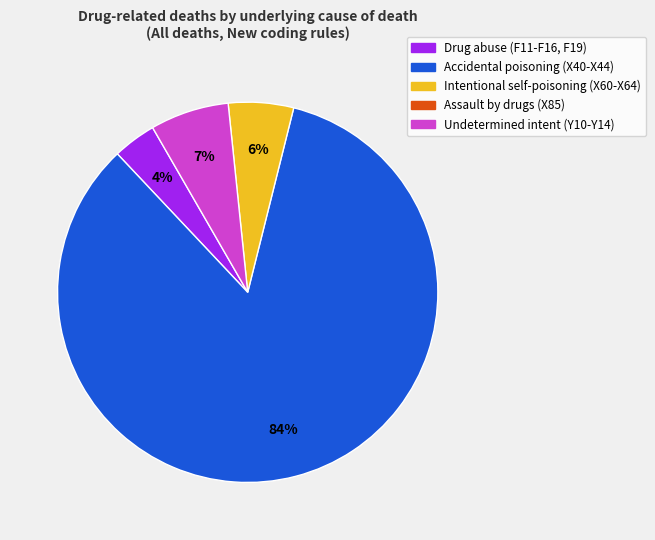

To the nearest percent, what is the average slice percentage?

25%